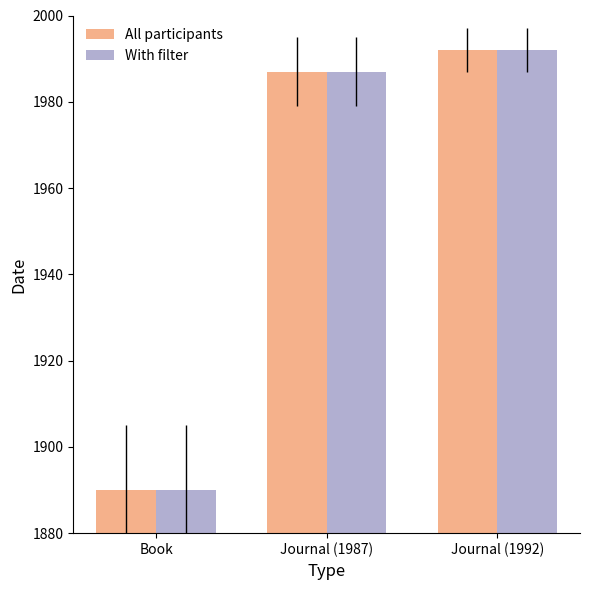

Count the number of data series in this chart.

2